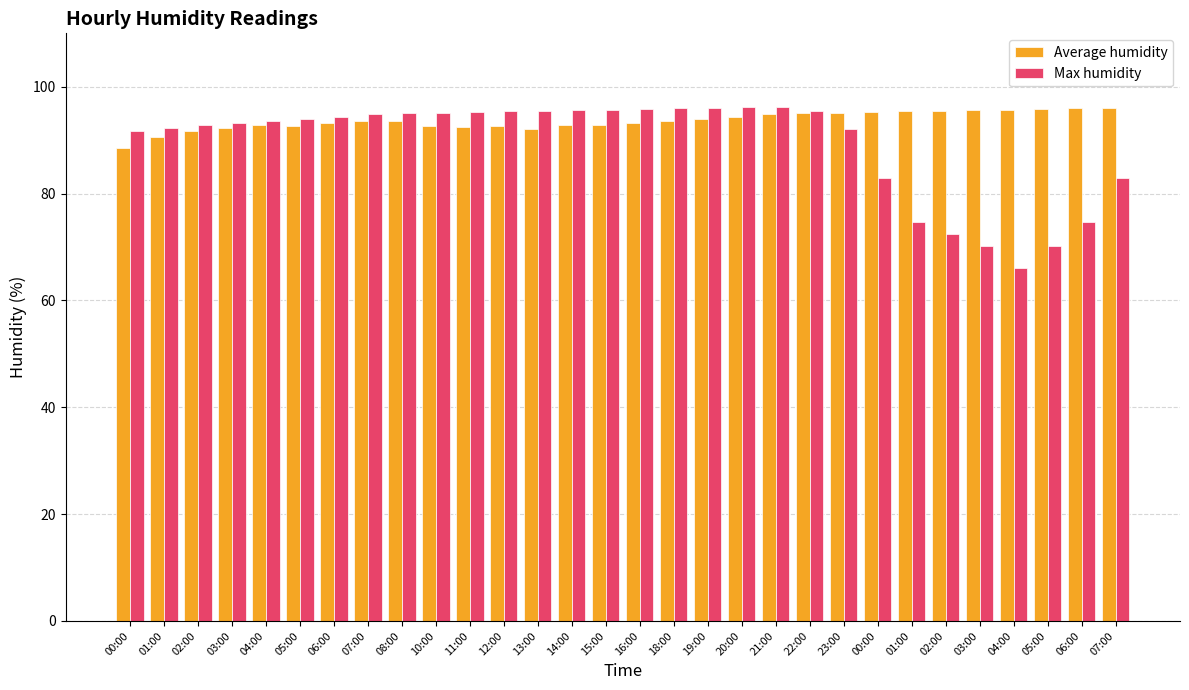

How many bars are there in total?

60